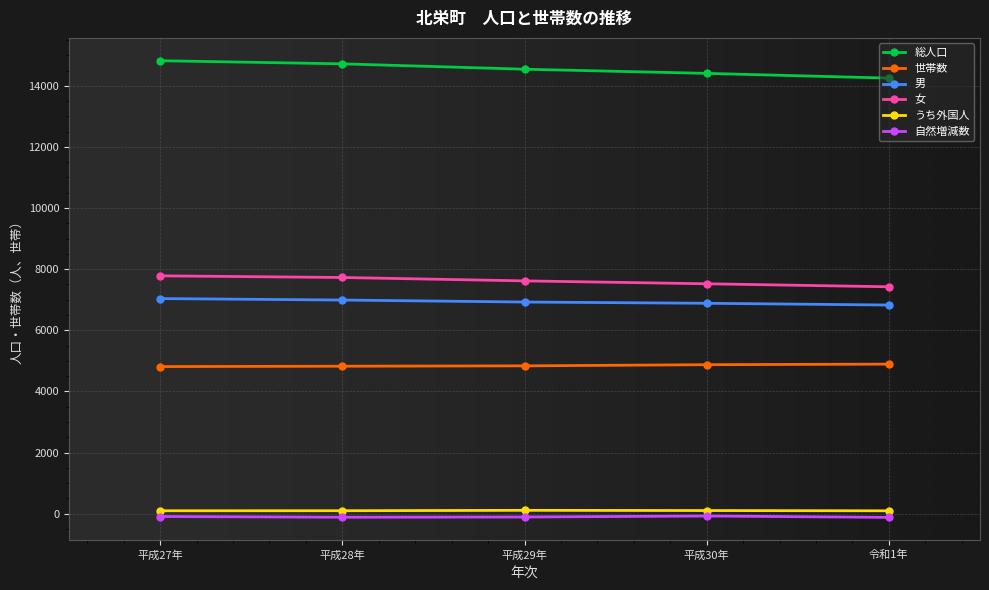

What is the average value of the 女 series?

7615